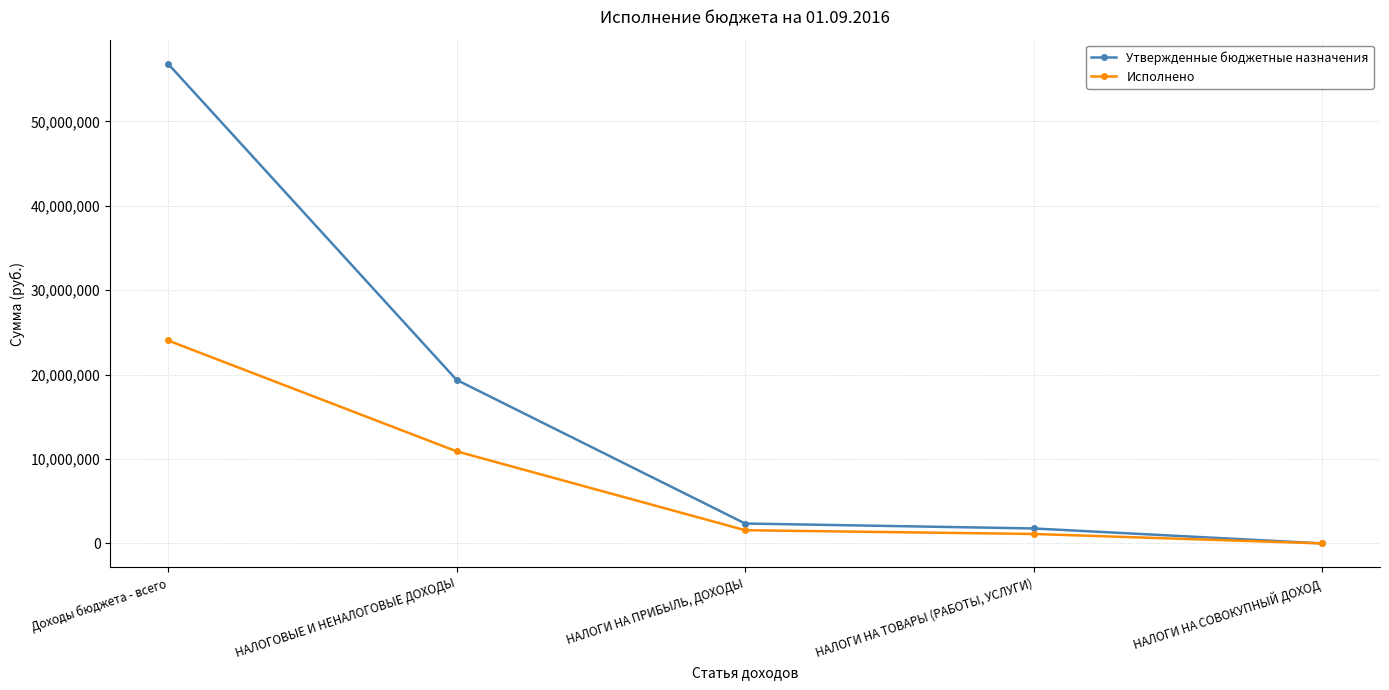

How many data points does each series have?

5